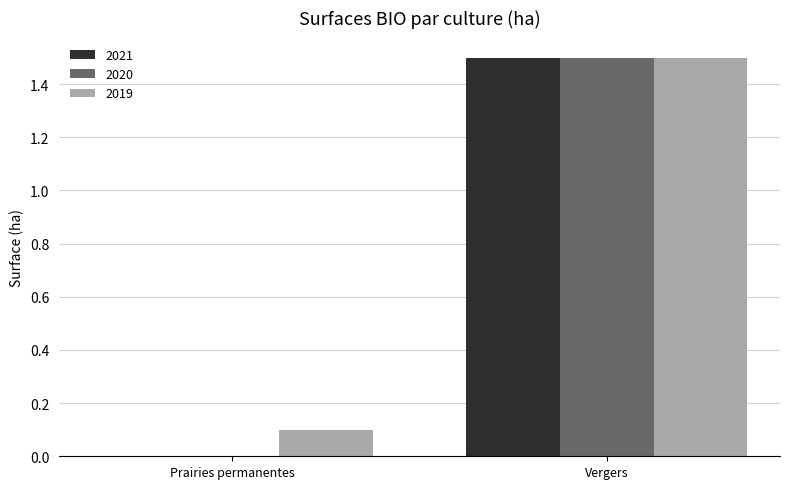

How many groups of bars are there?

2